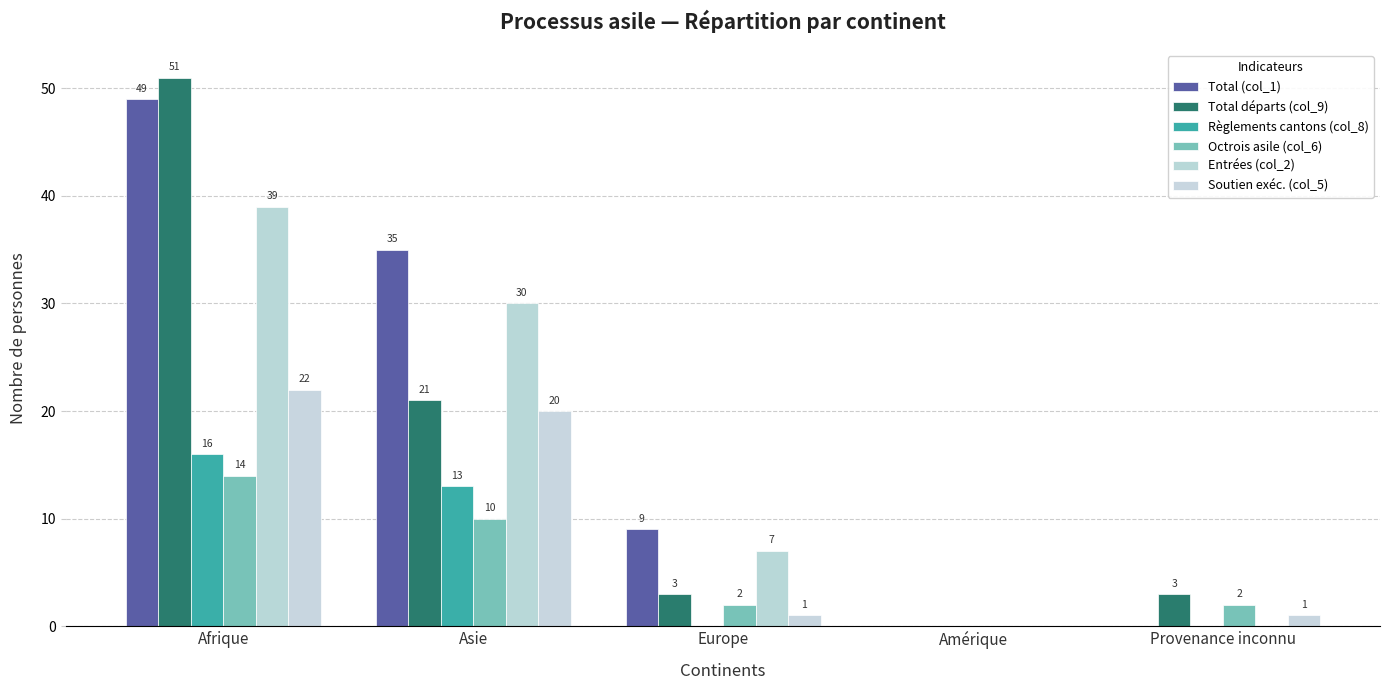

True or false: Entrées (col_2) has a value of 30 at Asie.

True